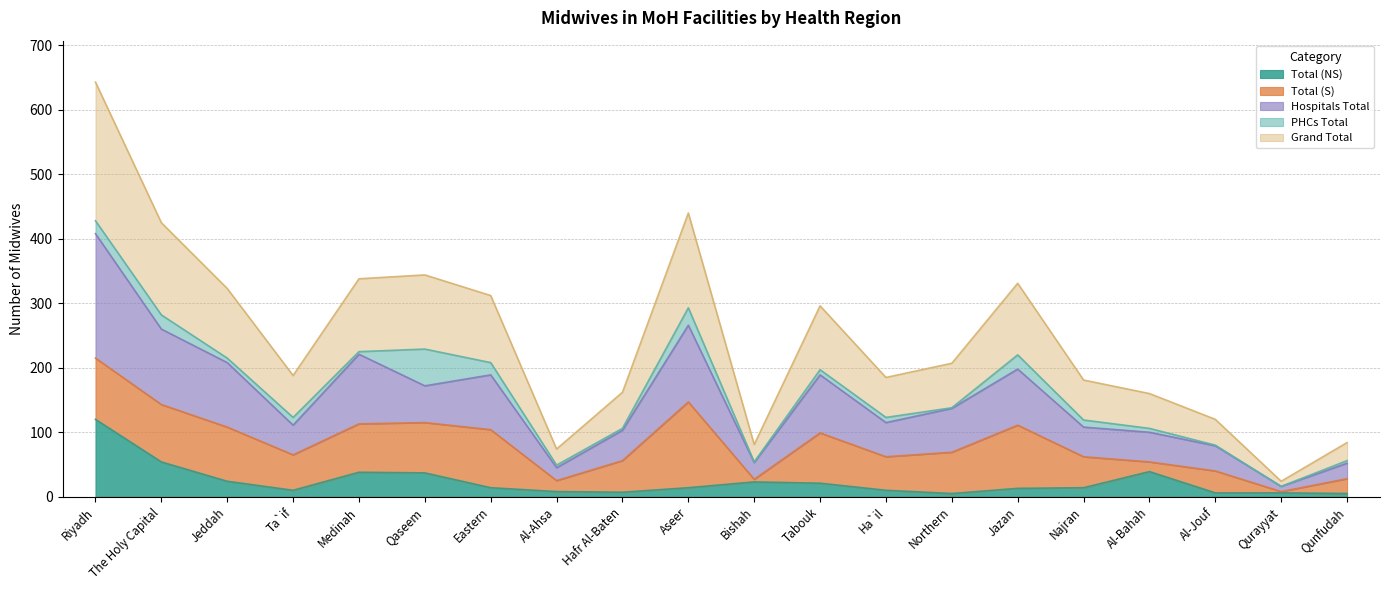

The value of Grand Total at Al-Bahah is 54. True or false?

True